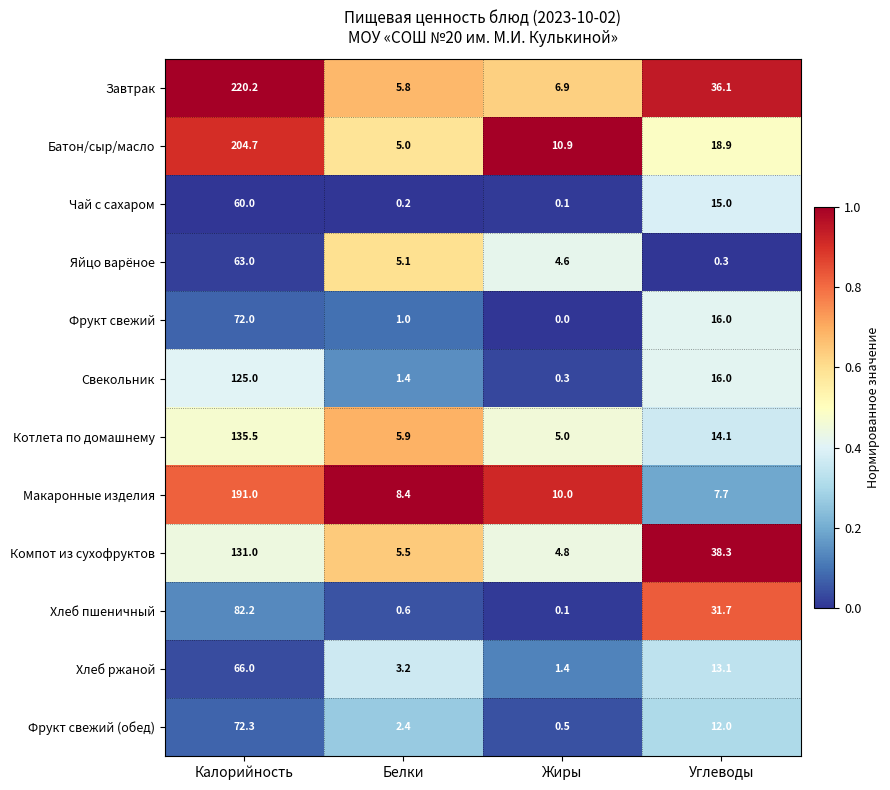

Which series has the largest total across all categories?

Завтрак